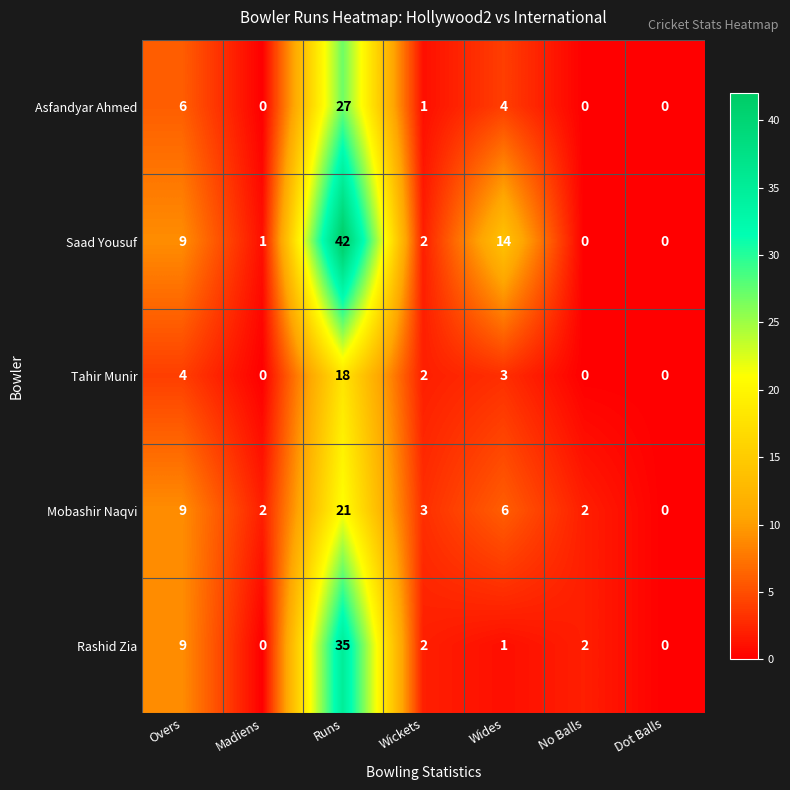

Is it true that Tahir Munir equals 3 at Wickets?

False